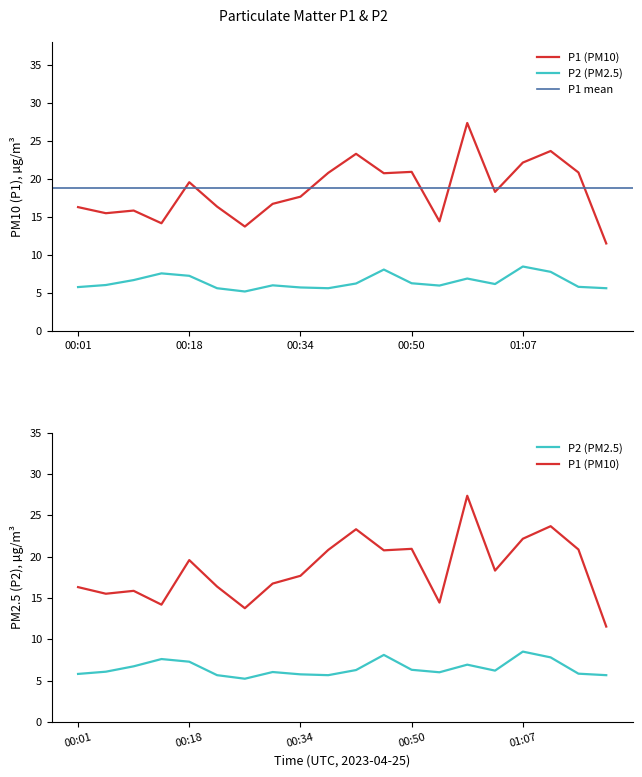

What is the minimum value for P1?

11.5